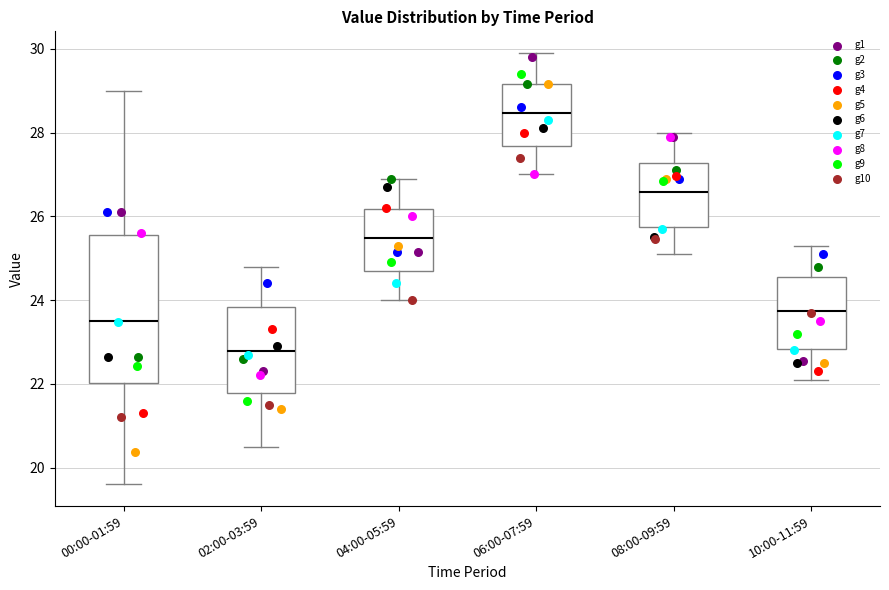

Which box has the highest median line?

06:00-07:59